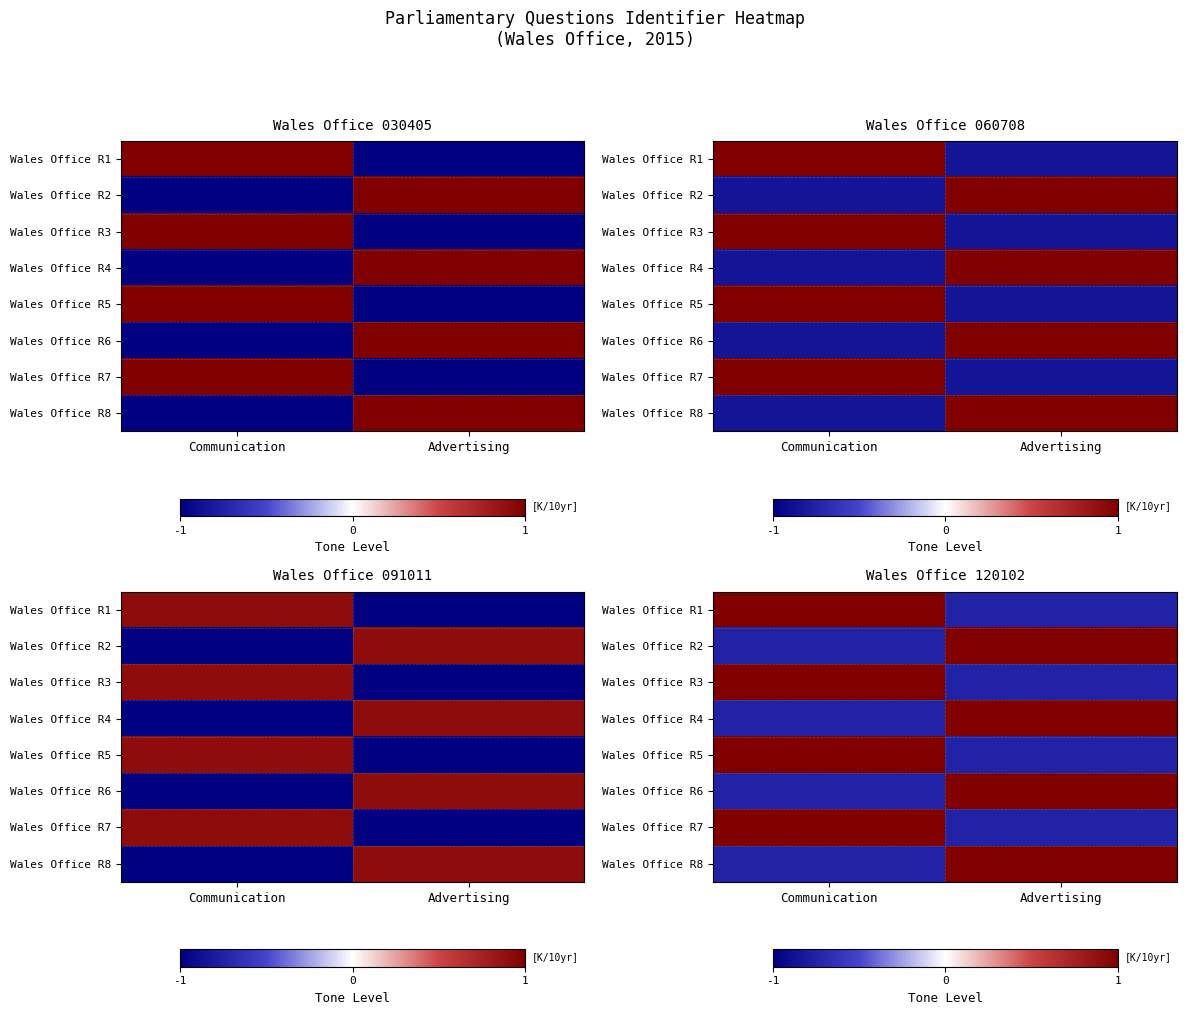

What is the sum of the Wales Office R3 values at Communication and Advertising?

0.2